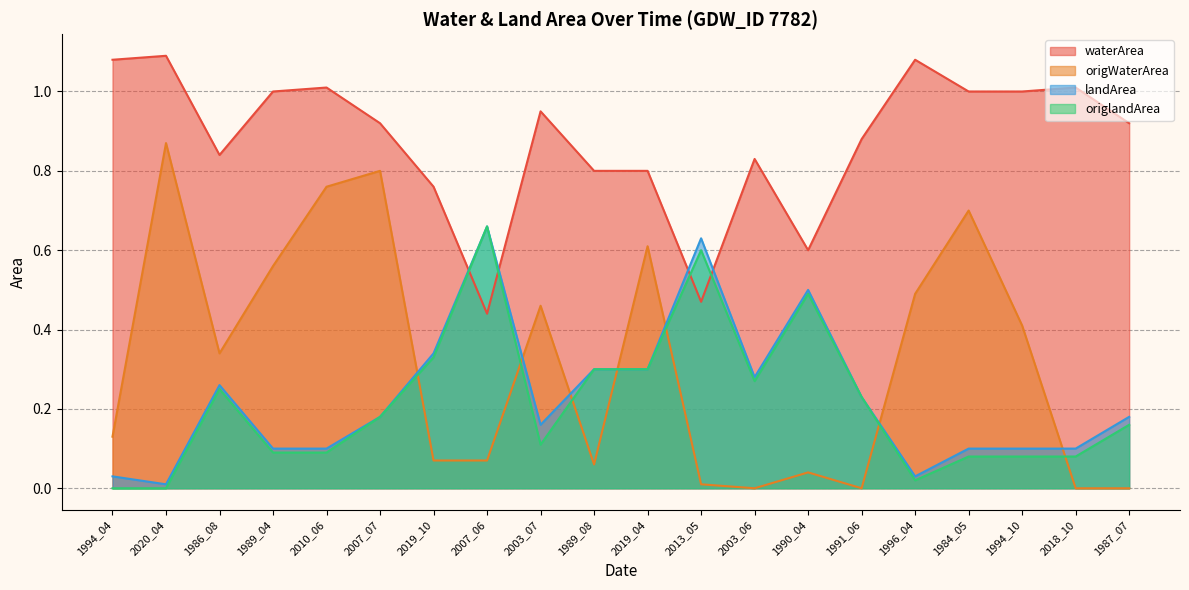

After their last crossing, which series has the higher values: origWaterArea or origlandArea?

origlandArea